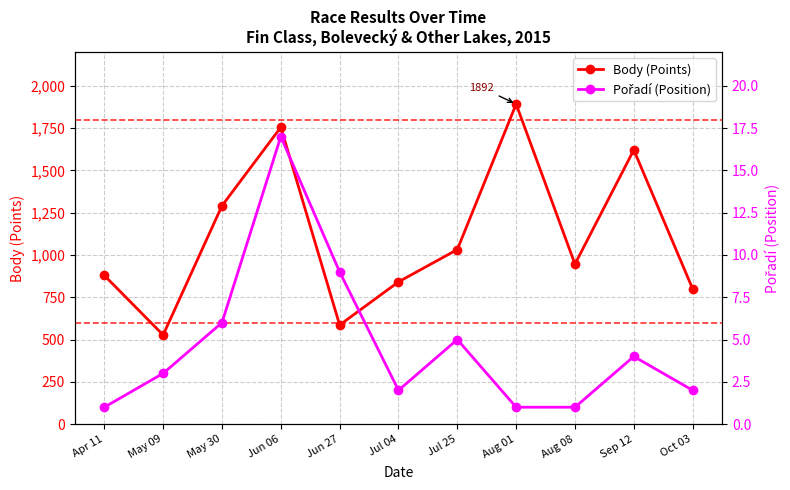

Reading left to right, transcribe all the data shown in this chart.

Body (Points): Apr 11=879	May 09=527	May 30=1291	Jun 06=1755	Jun 27=586	Jul 04=841	Jul 25=1032	Aug 01=1892	Aug 08=946	Sep 12=1621	Oct 03=800
Pořadí (Position): Apr 11=1	May 09=3	May 30=6	Jun 06=17	Jun 27=9	Jul 04=2	Jul 25=5	Aug 01=1	Aug 08=1	Sep 12=4	Oct 03=2